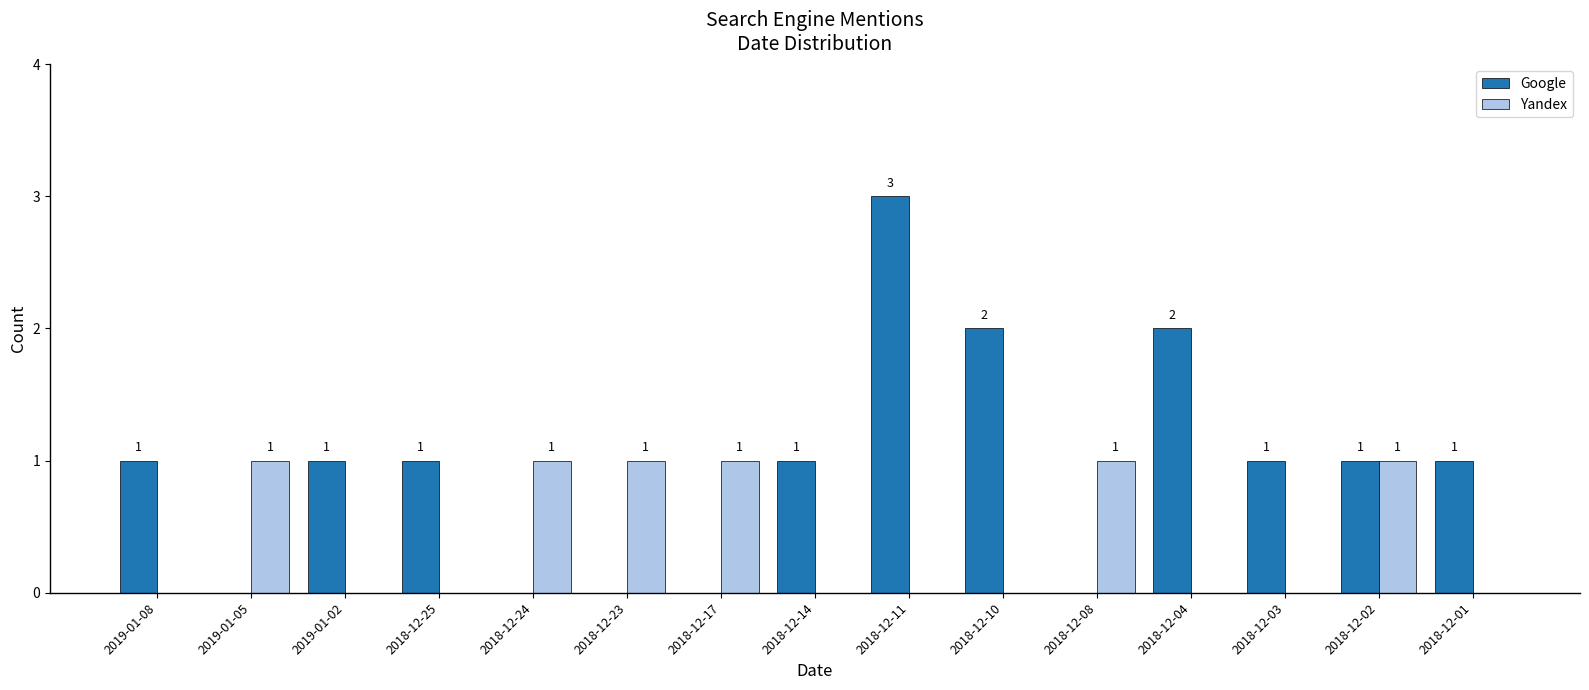

True or false: Yandex has a value of 1 at 2018-12-24.

True